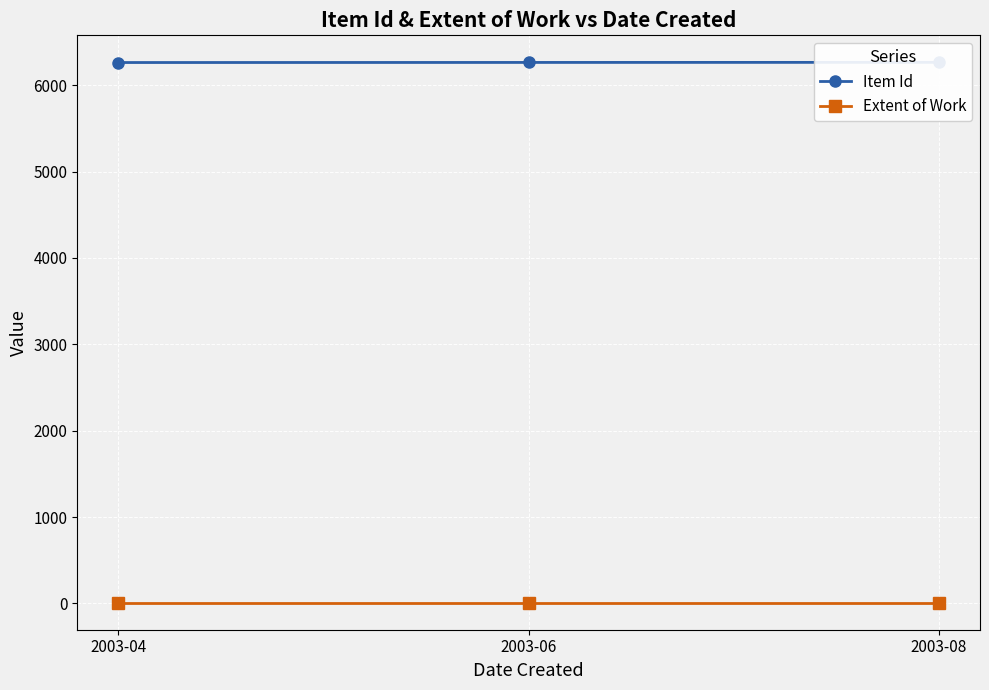

What is the value of the Extent of Work point at the 2nd from the left?

8